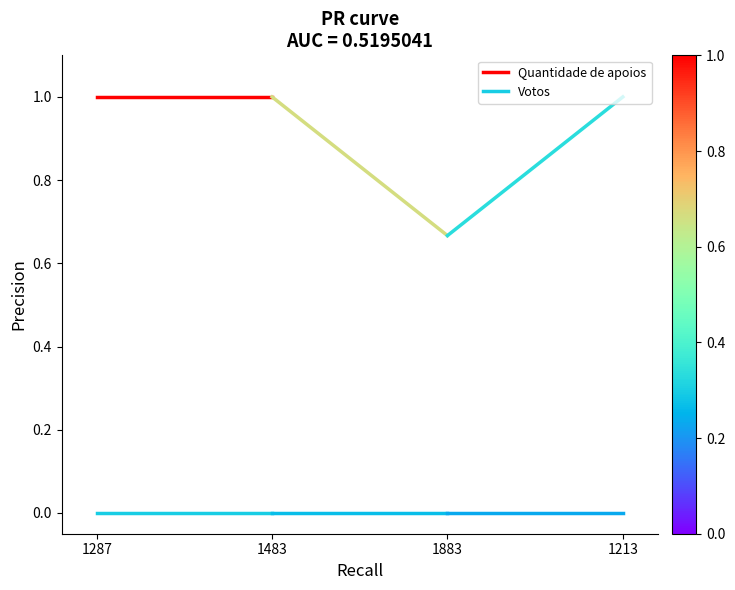

Reading right to left, list all the values displayed in this chart.

Quantidade de apoios: 1483=1	1287=1
Votos: 1483=0	1287=0